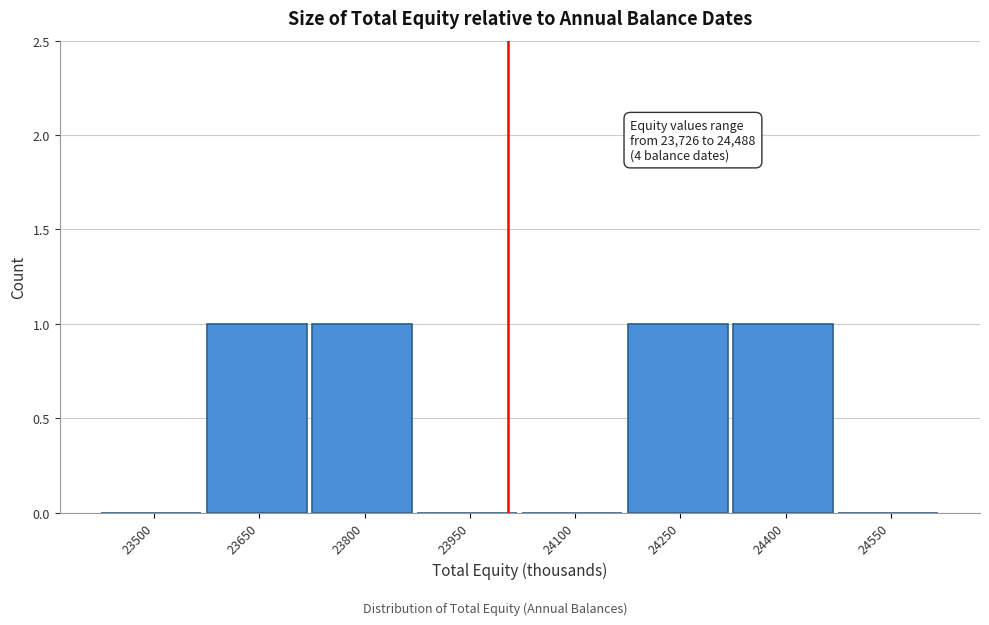

Reading left to right, what are all the values shown in this chart?

23500=0	23650=1	23800=1	23950=0	24100=0	24250=1	24400=1	24550=0